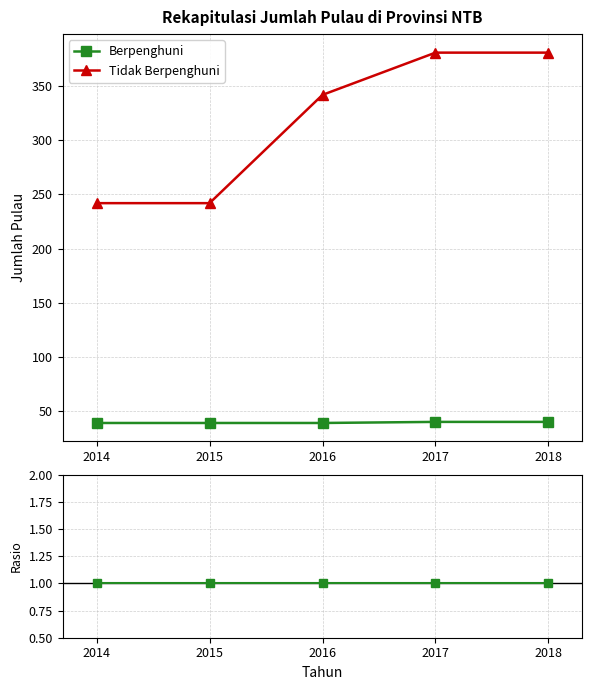

Rank the series by their maximum value, from lowest to highest.

Berpenghuni, Tidak Berpenghuni